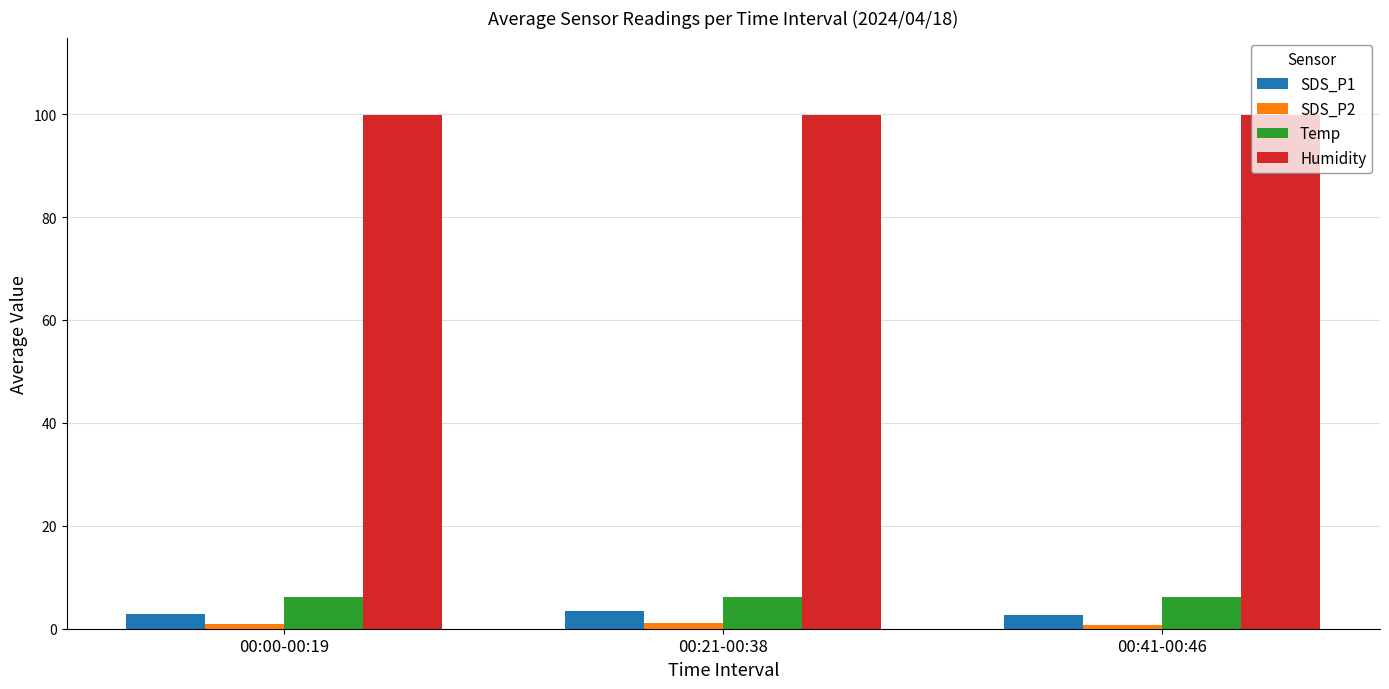

How many bars are there in total?

12